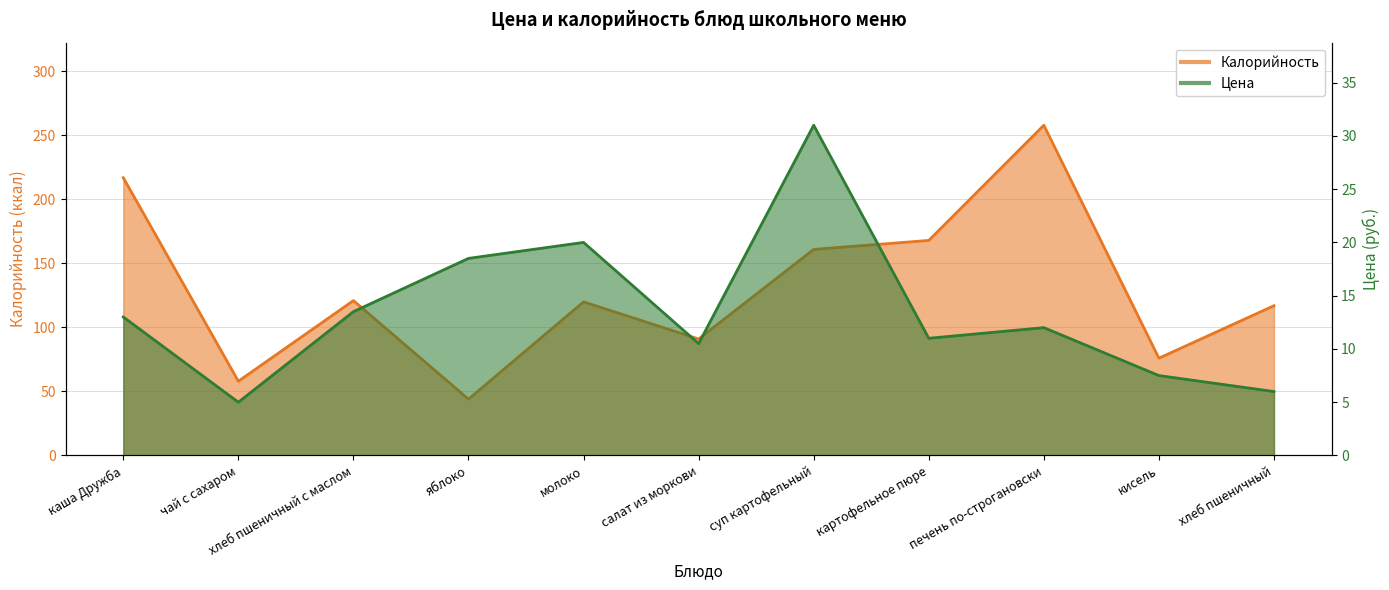

At which category does the chart reach its peak across all series?

печень по-строгановски